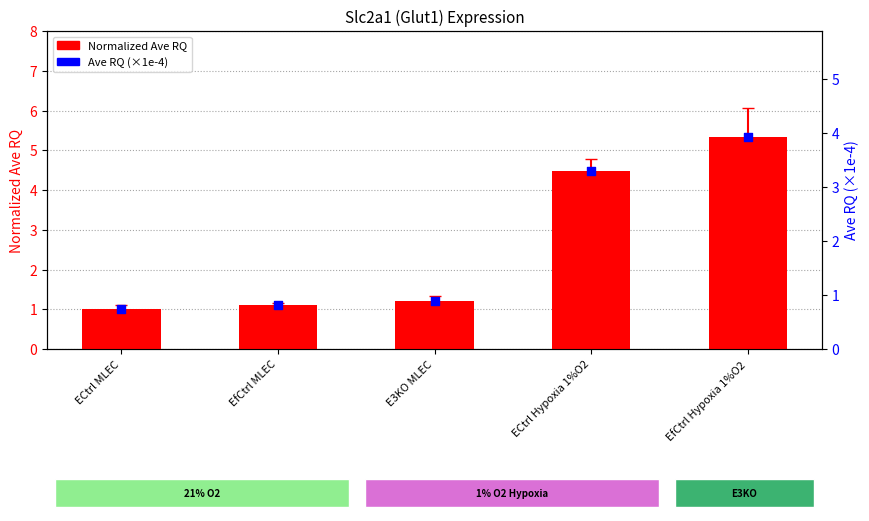

At which category is the sum across all series the highest?

EfCtrl Hypoxia 1%O2